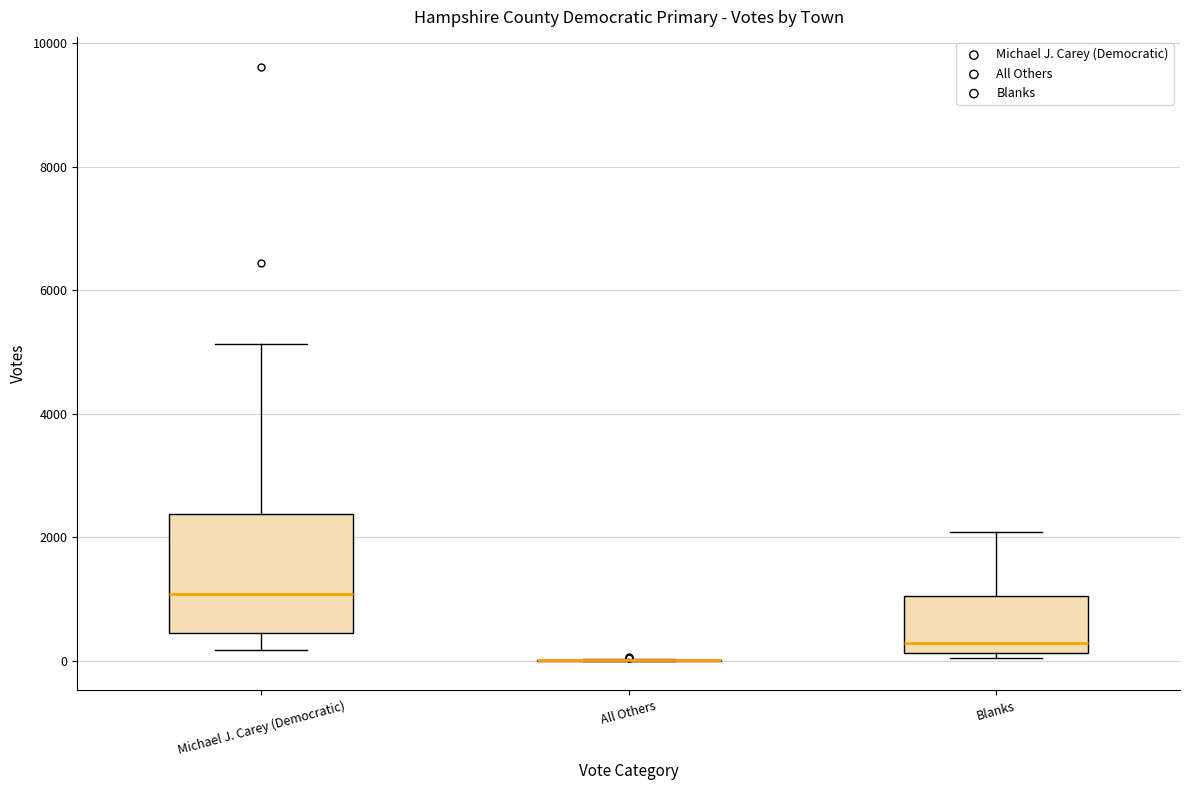

Reading left to right, transcribe this box plot: for each box, give where its median line is, the range the box spans, and where its two whiskers end, as read against the y-axis. The values are not printed on the chart, so give them approximately, as read against the axis.

Michael J. Carey (Democratic): median 1000, box 400 to 2400, whiskers 200 to 5200
All Others: box collapsed to a line at 0, whiskers 0 to 0
Blanks: median 200 (just above the box's lower edge), box 200 to 1000, whiskers 0 to 2000